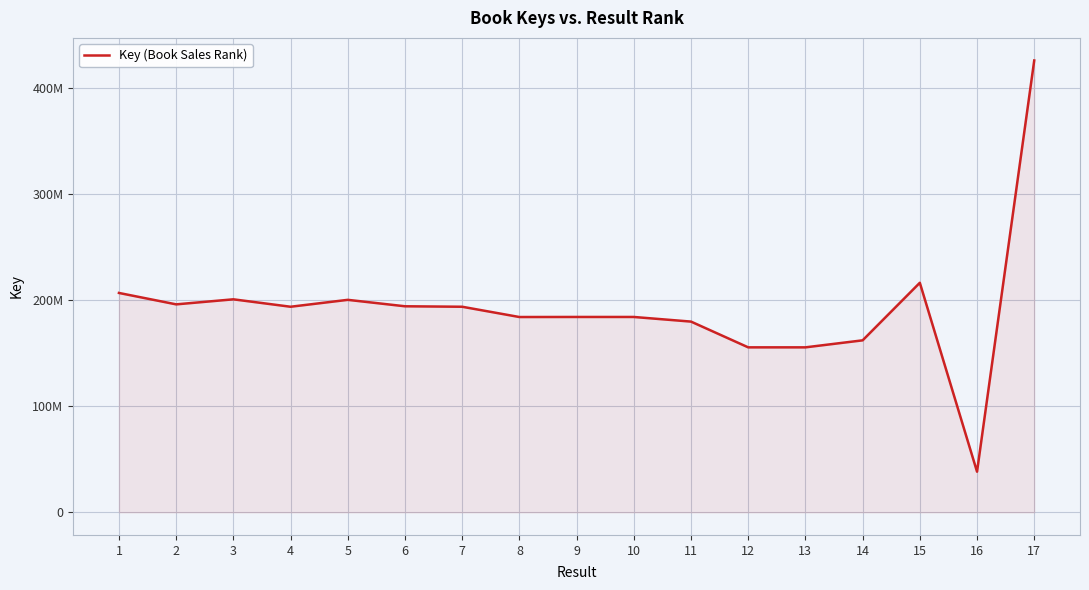

Is it true that the value at 10 is 250403779?

False